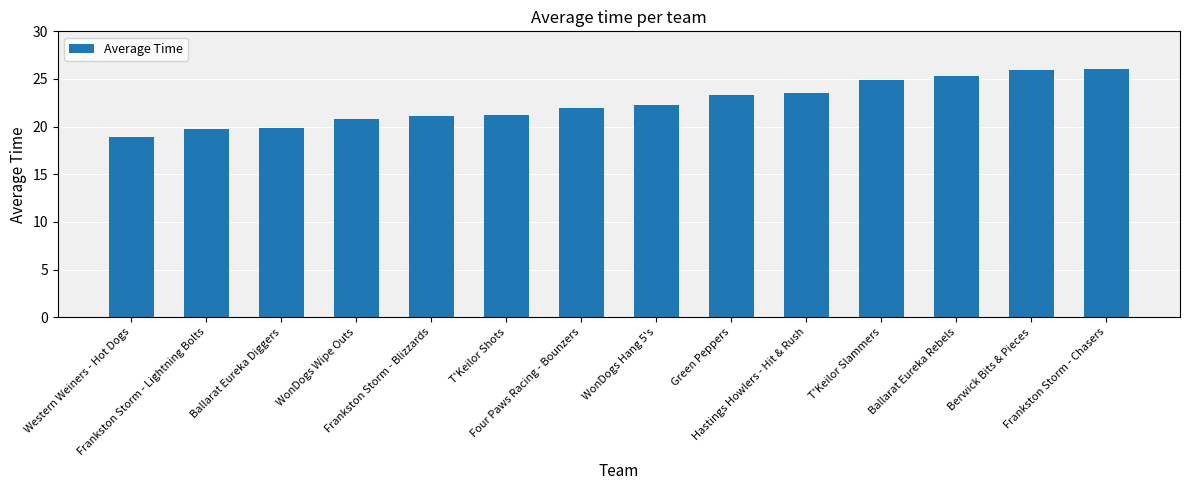

What is the difference between the values at Frankston Storm - Blizzards and Frankston Storm - Lightning Bolts?

1.4